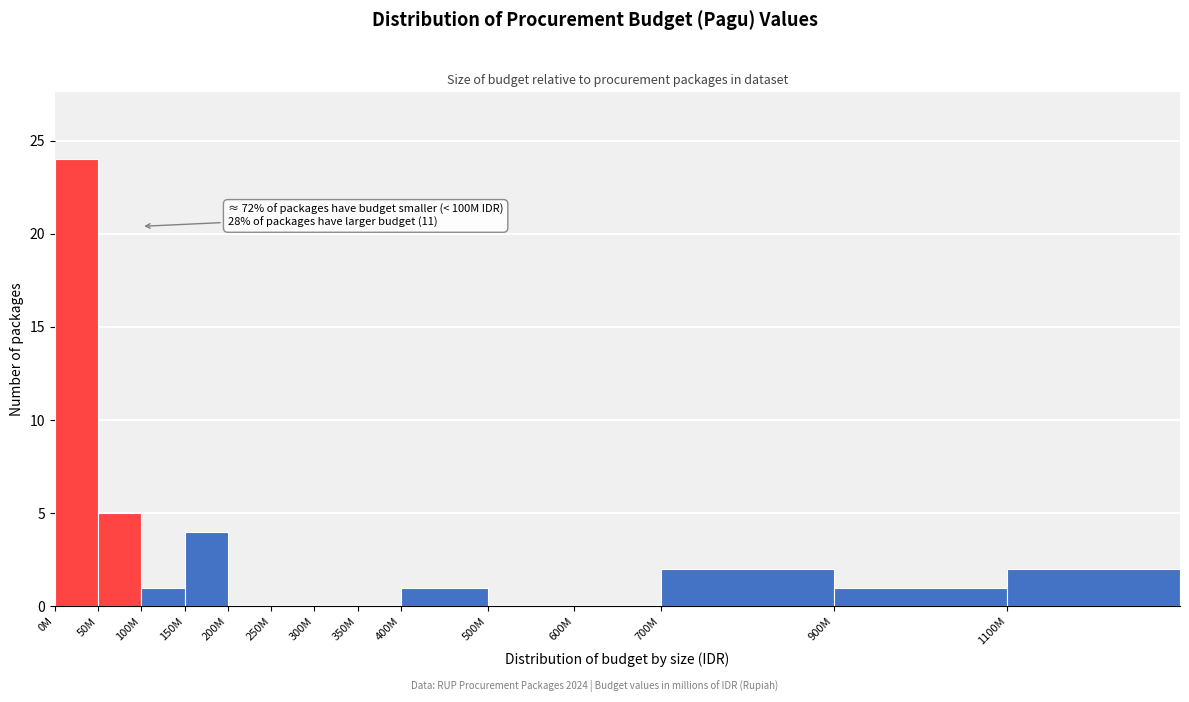

Reading right to left, what are all the values shown in this chart?

1100M=2	900M=1	700M=2	600M=0	500M=0	400M=1	350M=0	300M=0	250M=0	200M=0	150M=4	100M=1	50M=5	0M=24